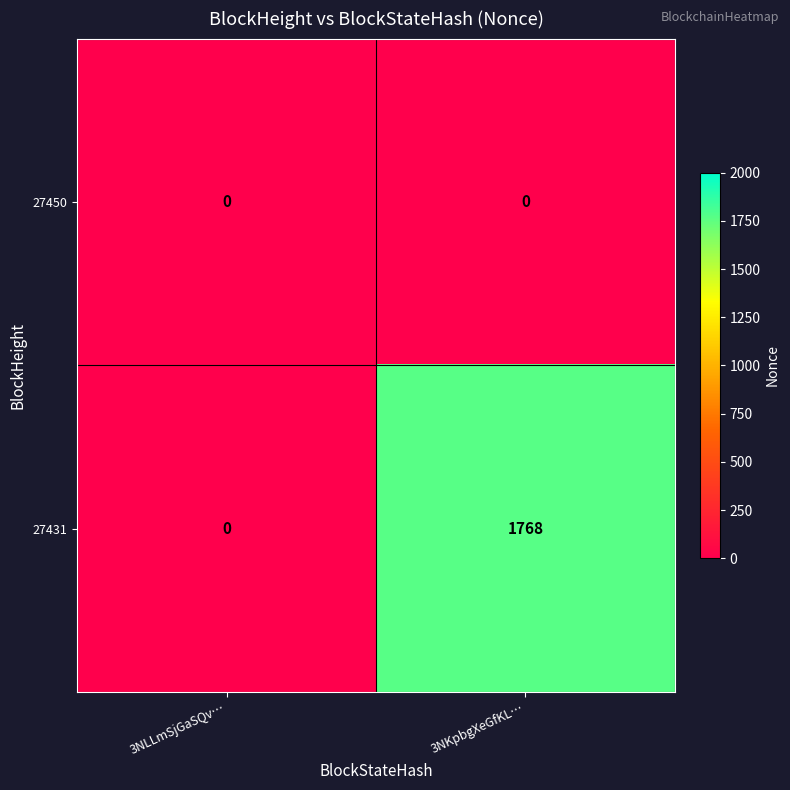

Reading left to right, list all the values displayed in this chart.

27450: 3NLLmSjGaSQv…=0	3NKpbgXeGfKL…=0
27431: 3NLLmSjGaSQv…=0	3NKpbgXeGfKL…=1768